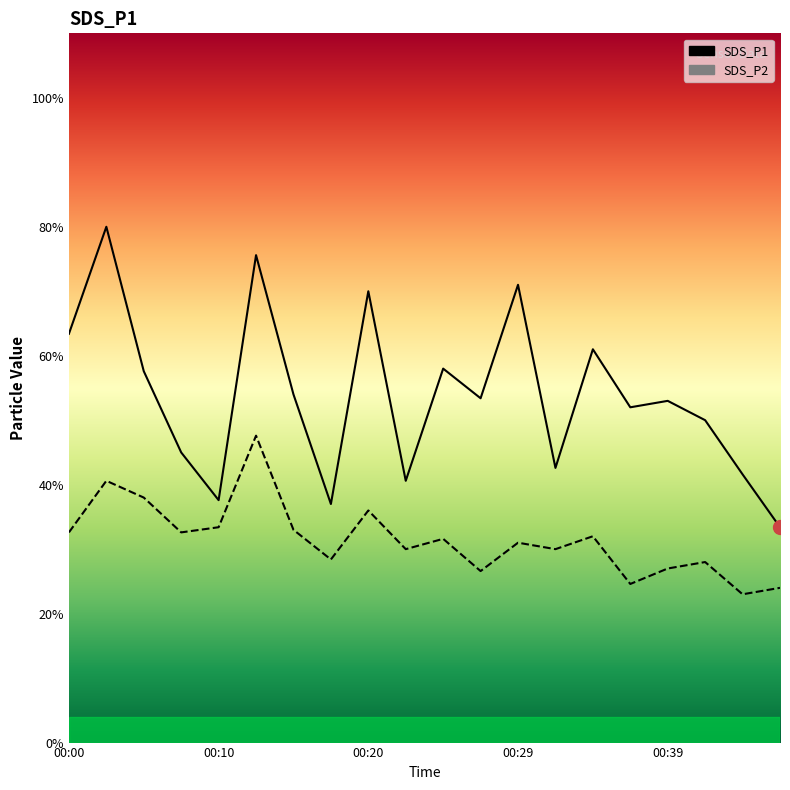

Which series has the largest total across all categories?

SDS_P1